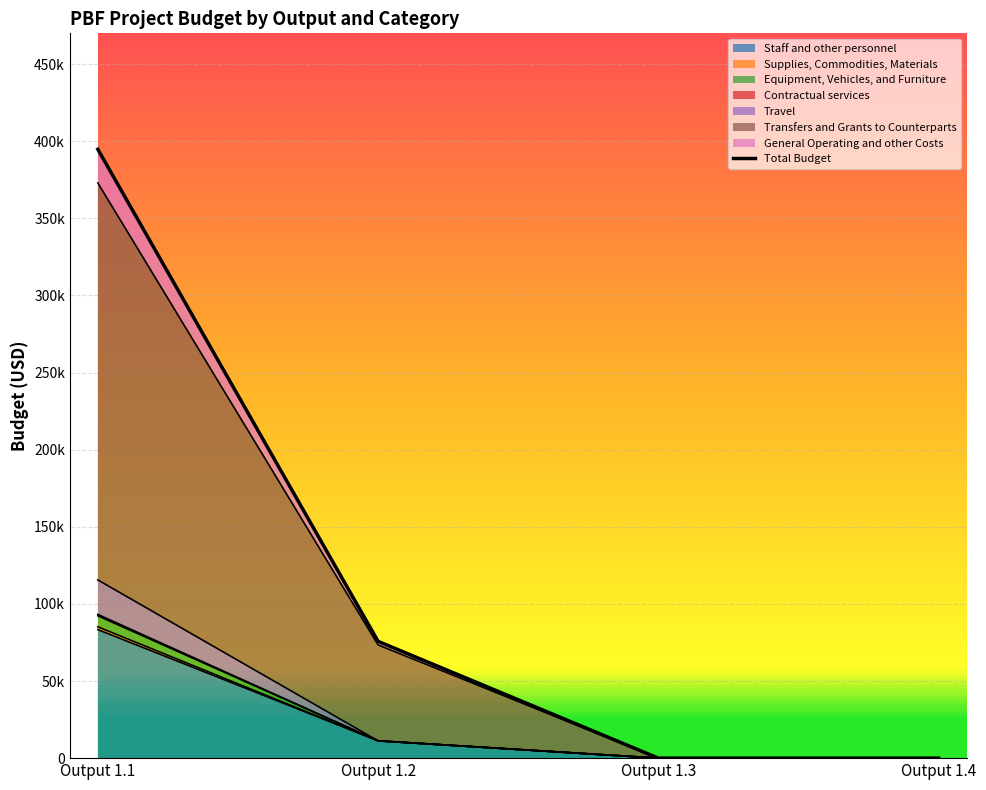

Between Output 1.1 Total and 1.2 Equipment, which is larger?

Output 1.1 Total